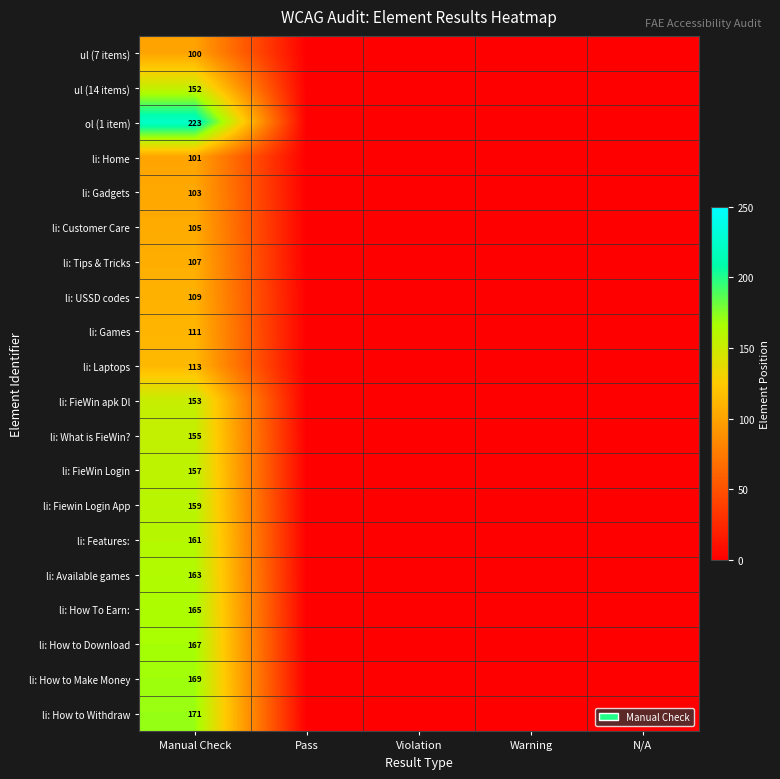

What is the spread (max minus min) of values at Manual Check?

123